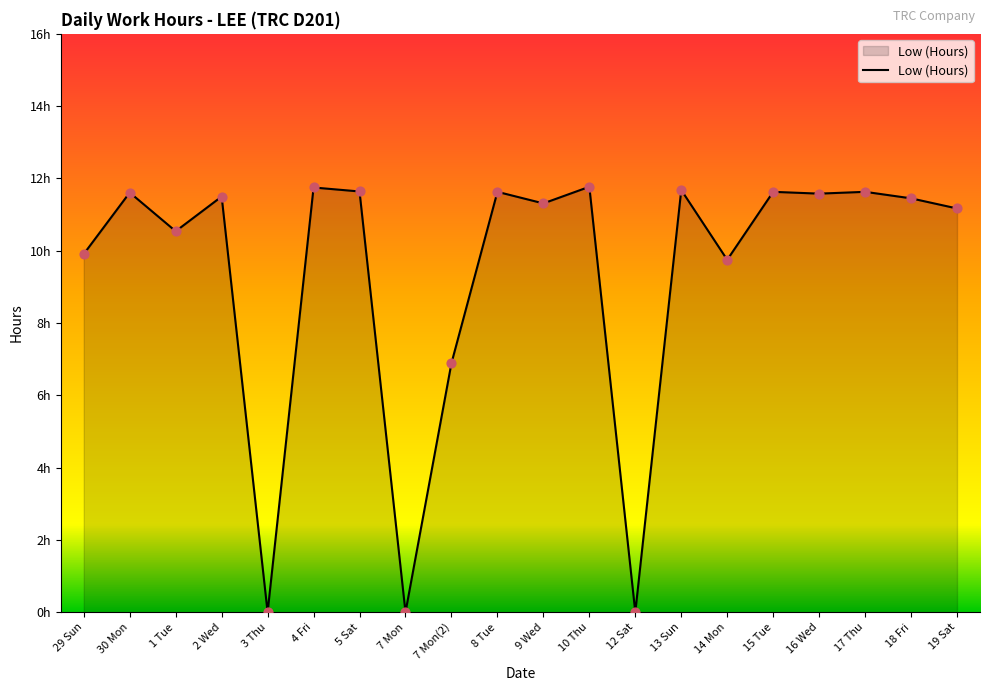

What is the change in value from 5 Sat to 12 Sat?

-11.6